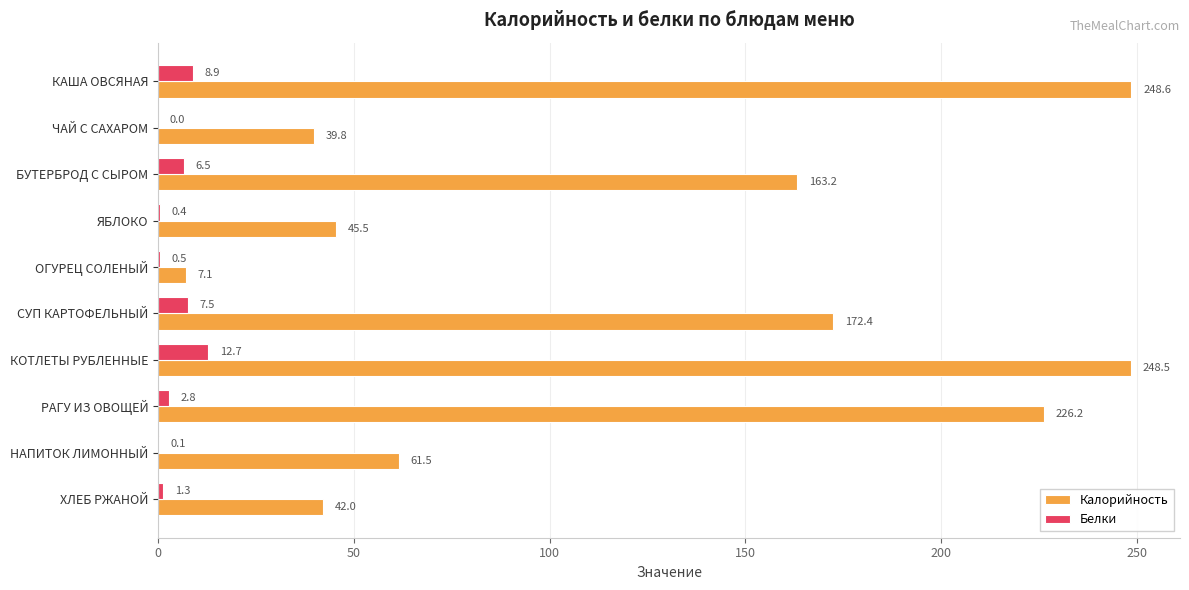

At which category does the chart reach its peak across all series?

КАША ОВСЯНАЯ